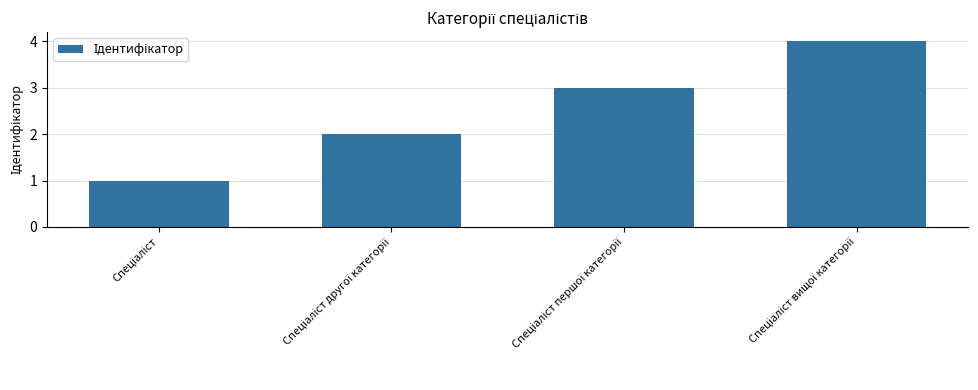

What is the sum of all values?

10